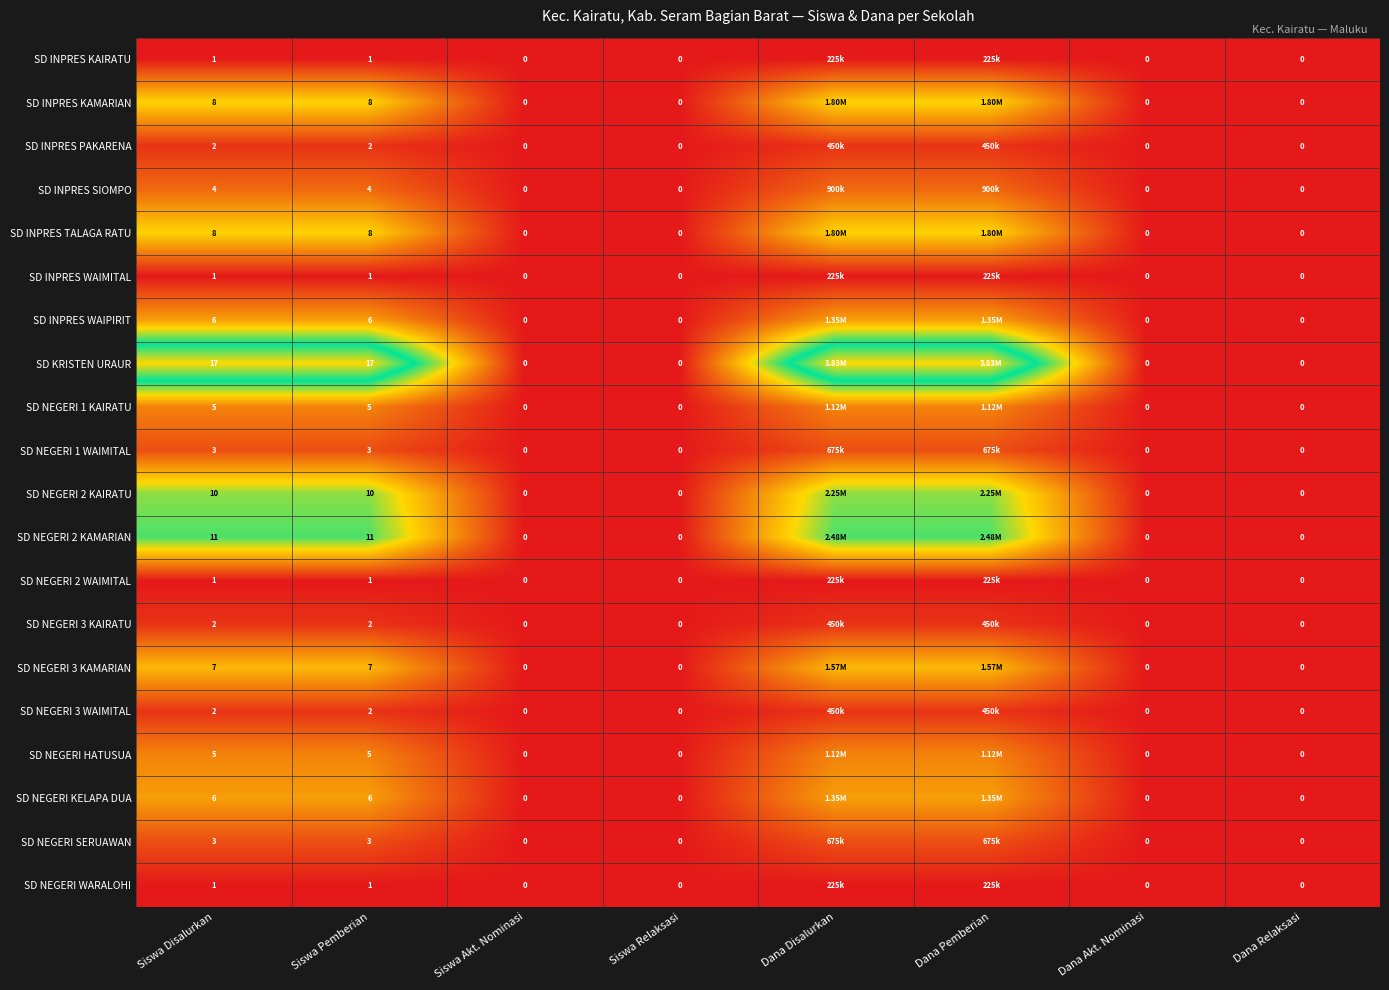

Between Siswa Disalurkan and Siswa Akt. Nominasi, which series saw the biggest shift?

SD KRISTEN URAUR